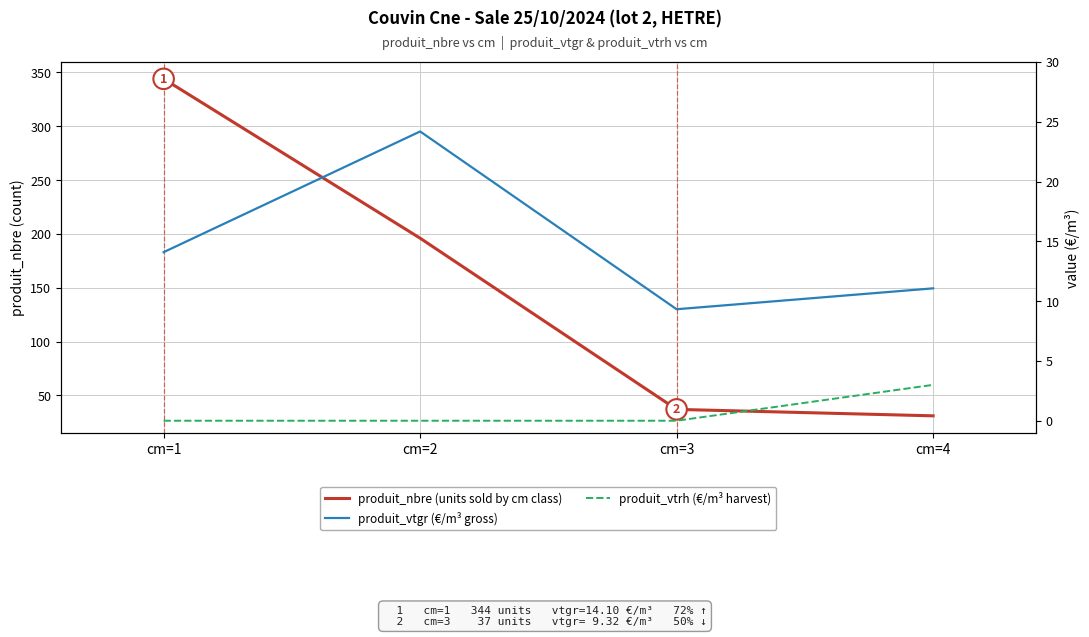

Is this an area chart (filled region under the line)?

No